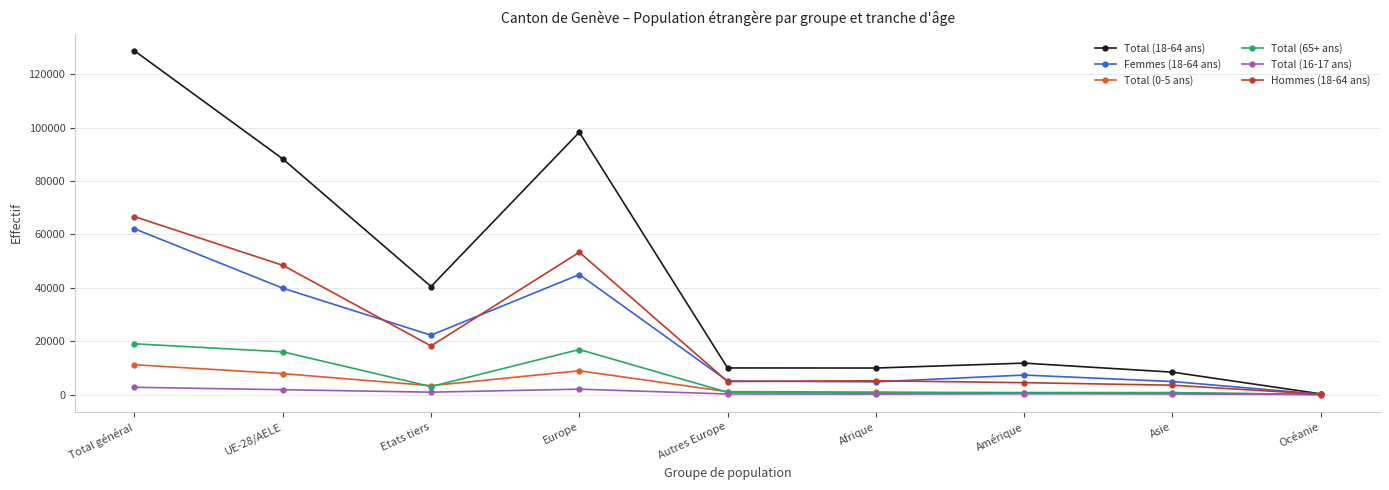

At how many categories does at least one series exceed 74948?

3